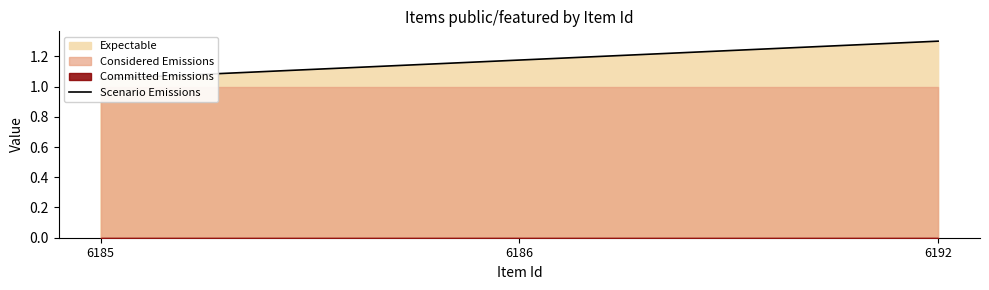

The chart shows a value of 1.2 at 6186. True or false?

True